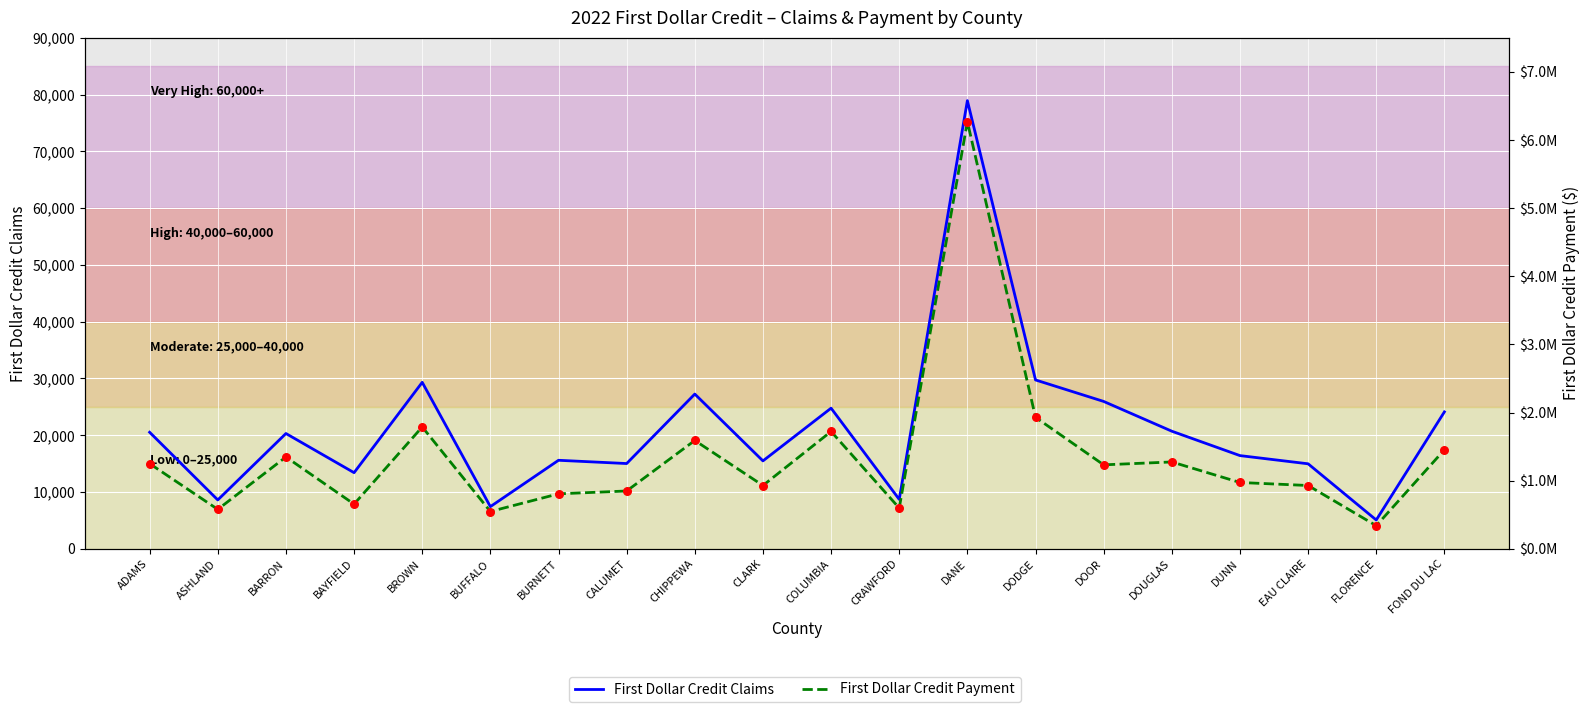

What are all the series names shown in the legend?

First Dollar Credit Claims, First Dollar Credit Payment